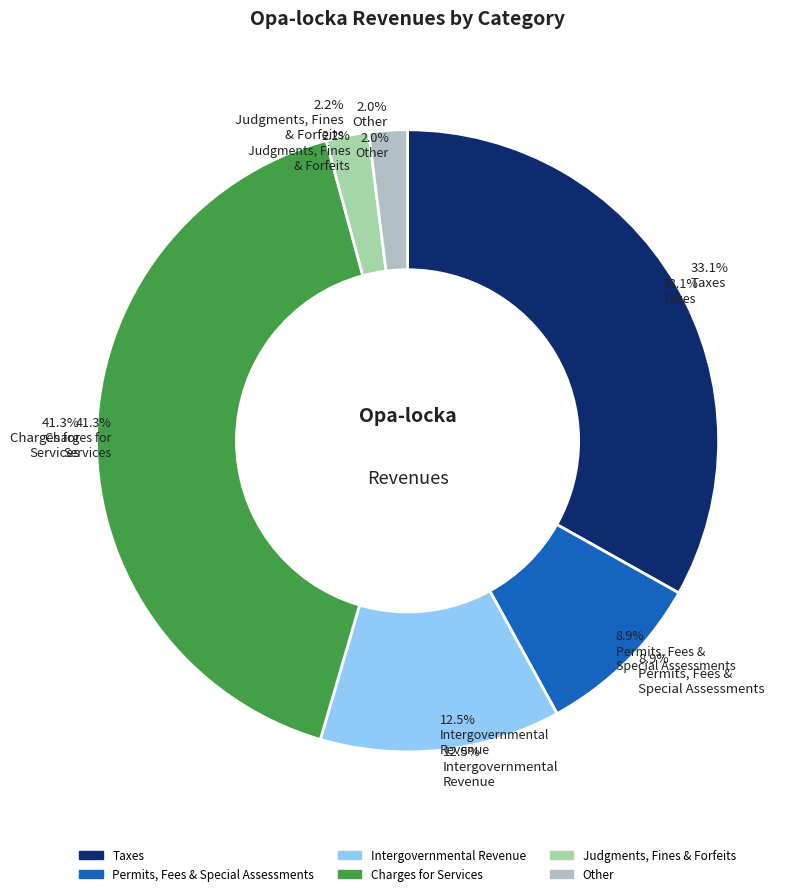

To the nearest percent, what is the average slice percentage?

17%